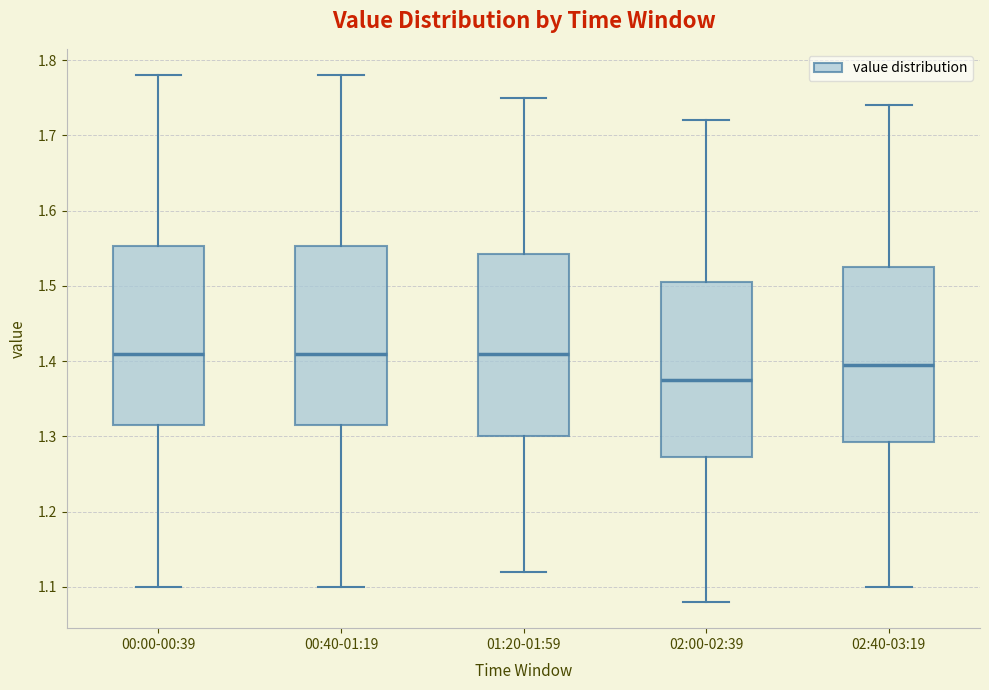

Where is the lower edge of the box for 02:40-03:19 on the y-axis? The values are not printed on the chart, so give them approximately, as read against the axis.

1.29